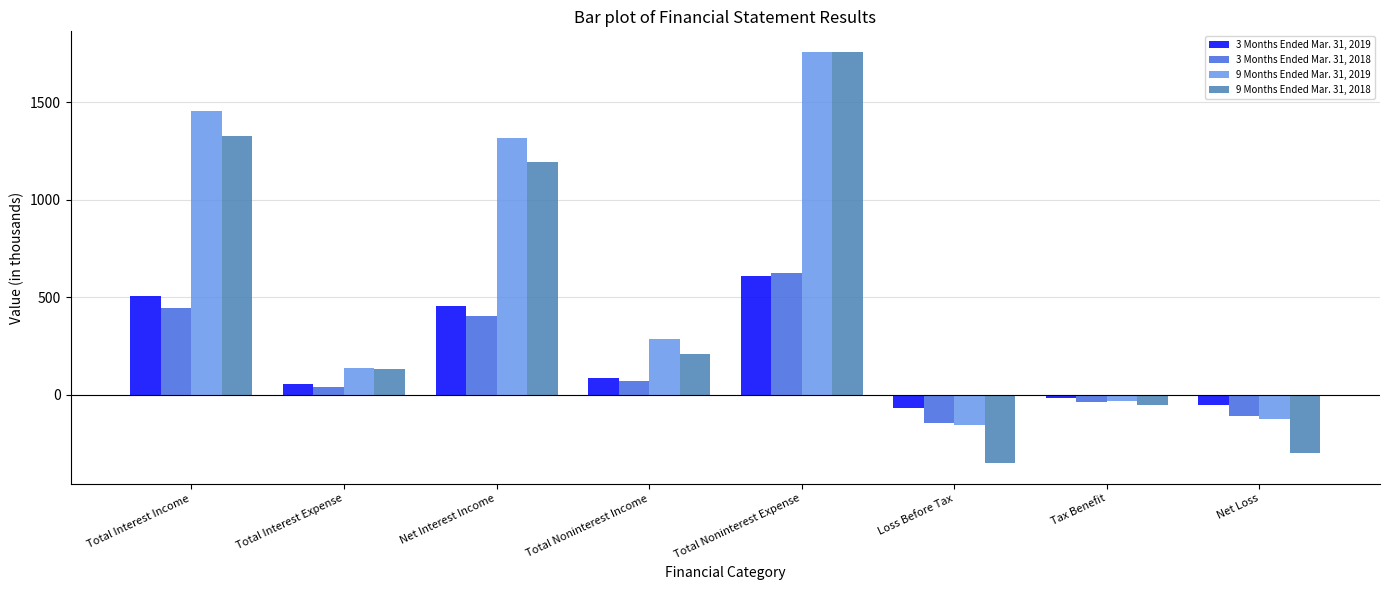

Which series has the largest range (max minus min)?

9 Months Ended Mar. 31, 2018